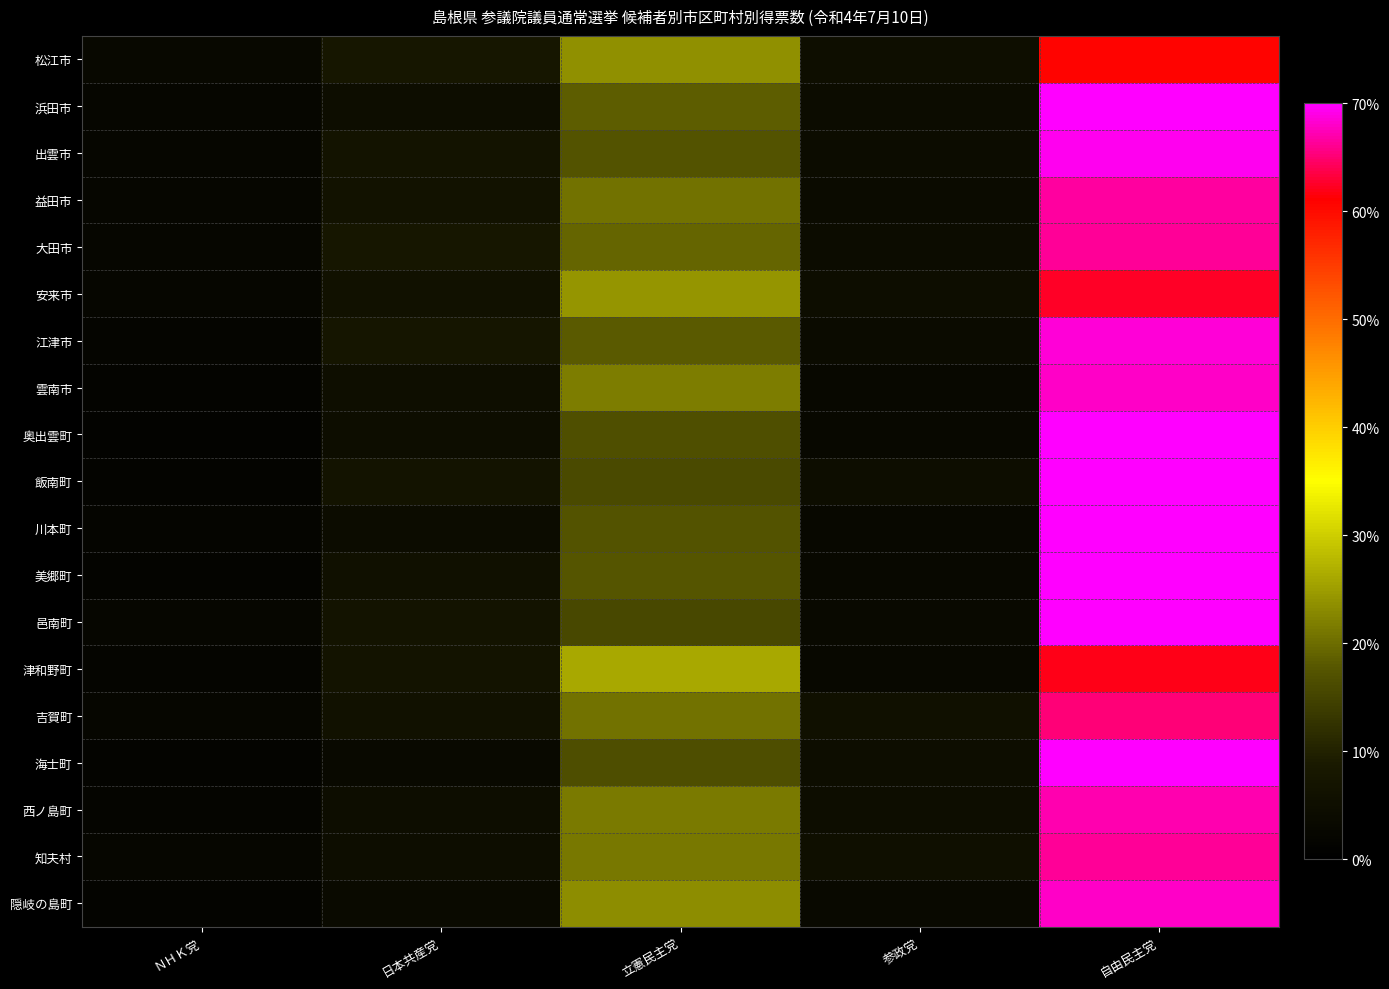

What is the spread (max minus min) of values at 立憲民主党?

0.1